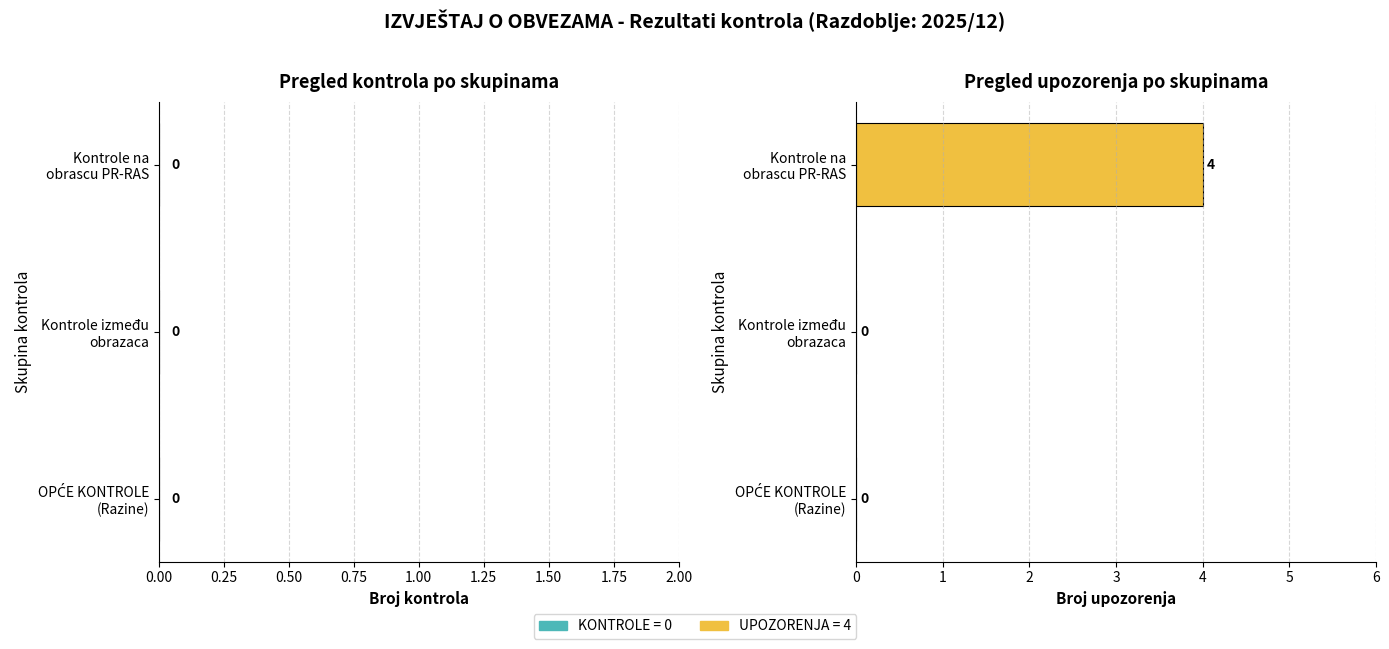

What is the greatest value displayed?

4